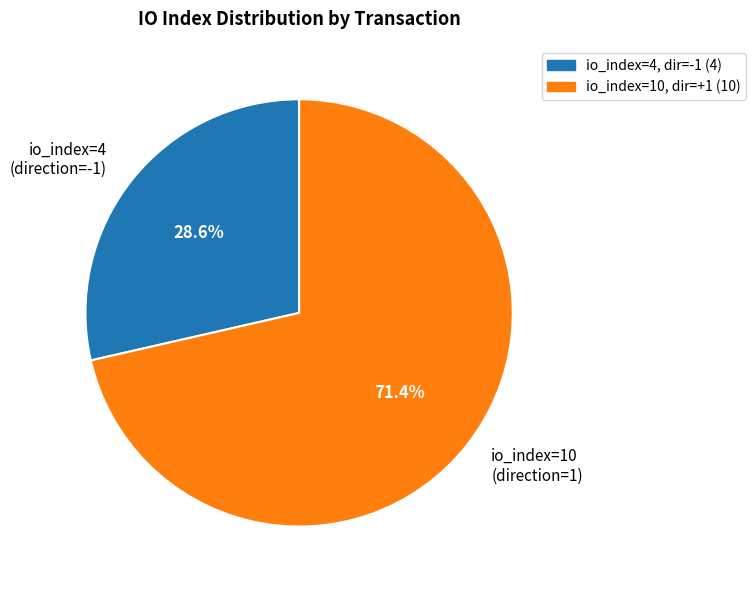

Between io_index=4 (direction=-1) and io_index=10 (direction=1), which is larger?

io_index=10 (direction=1)